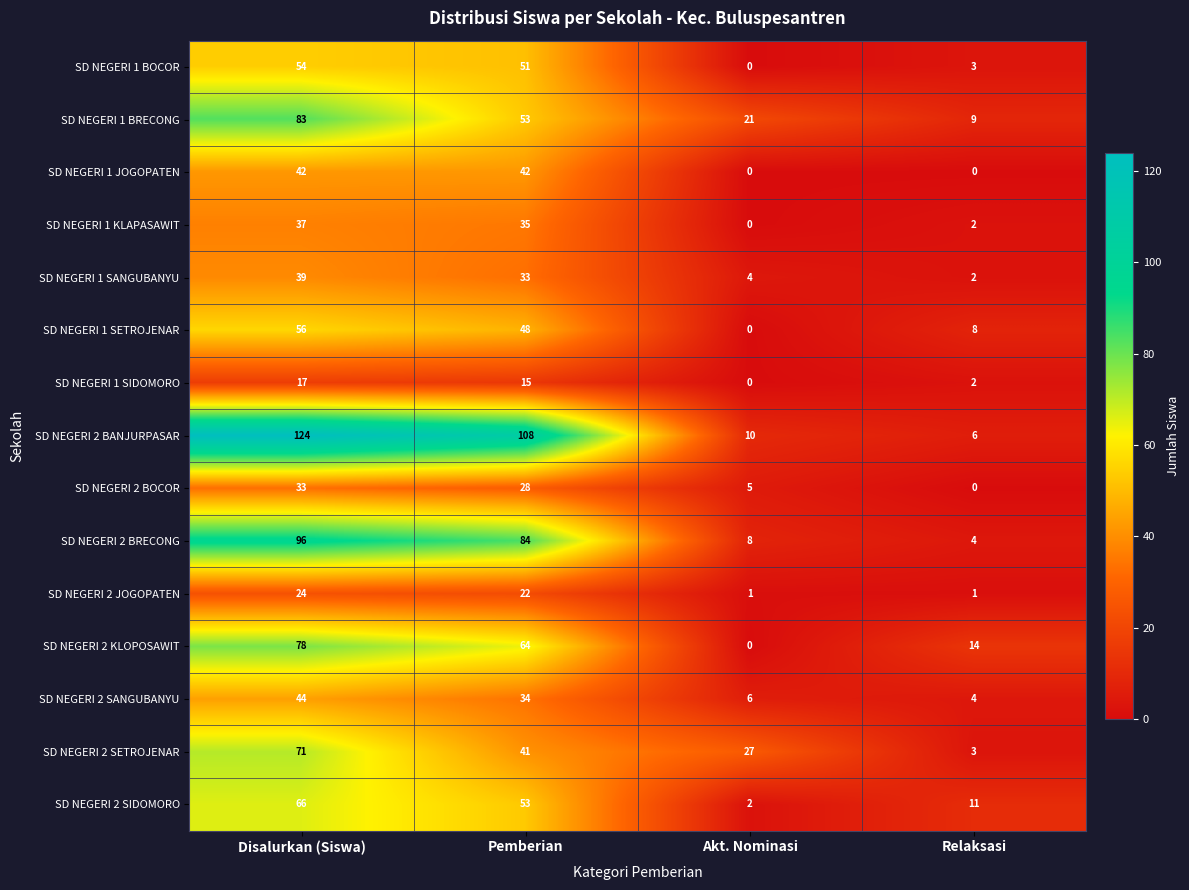

How many SD NEGERI 1 BRECONG values are between 21 and 83?

3